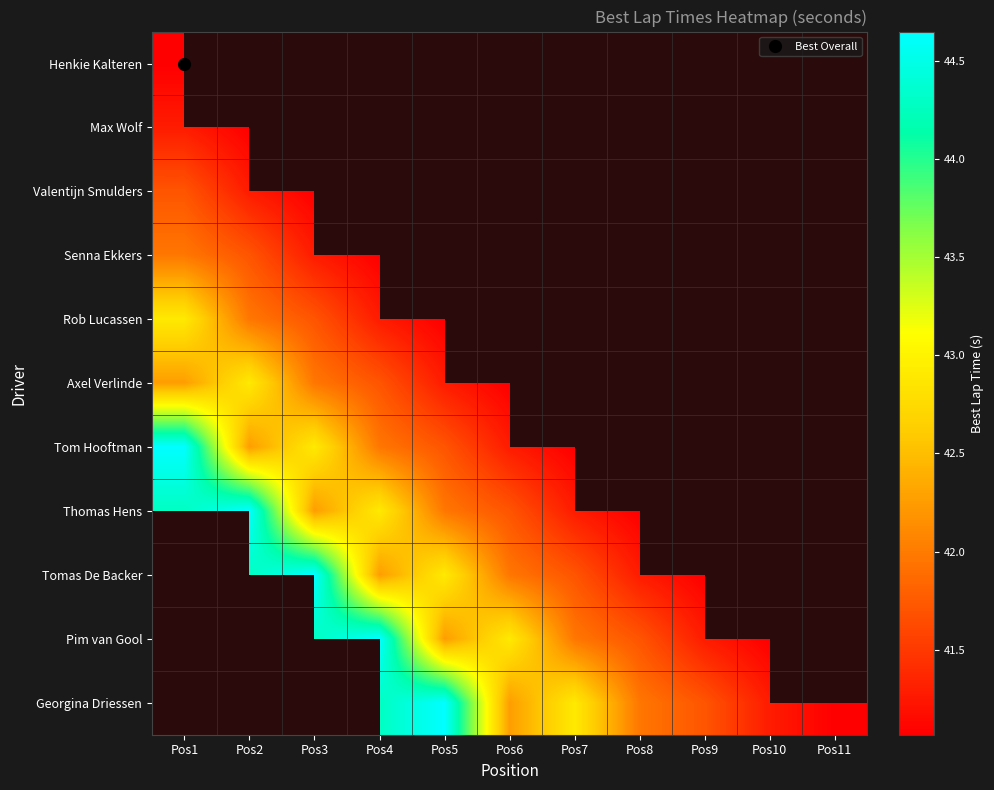

How many positive values does the Pim van Gool series have?

8